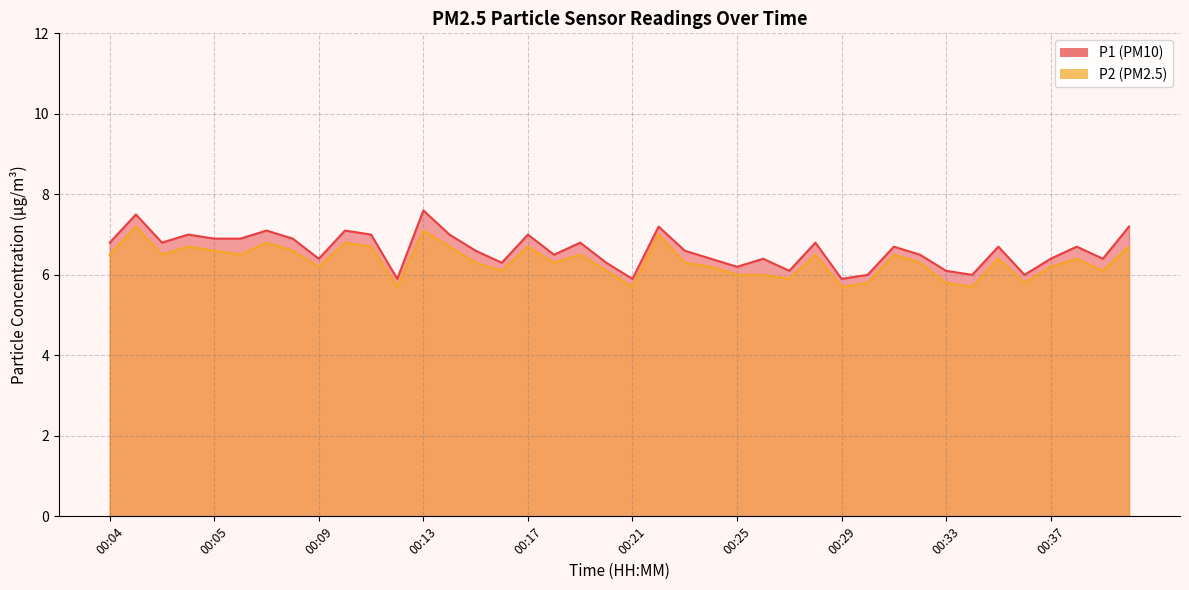

What is the maximum value shown in the chart?

7.6